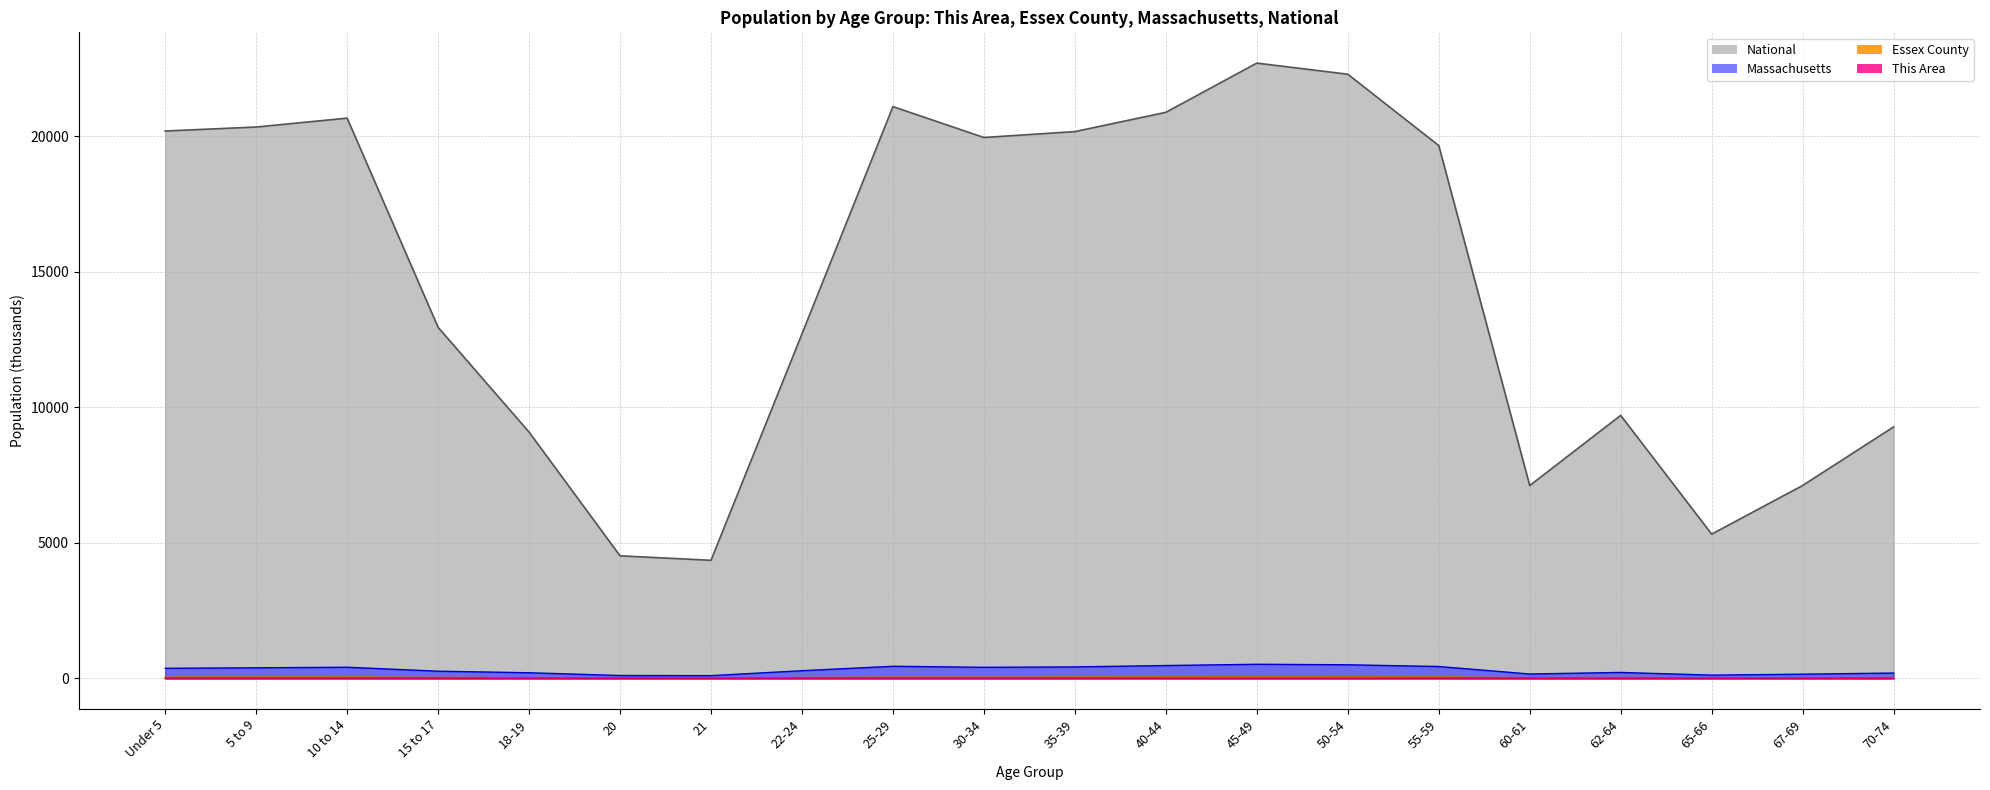

What is the spread (max minus min) of values at 18-19?

9086.0